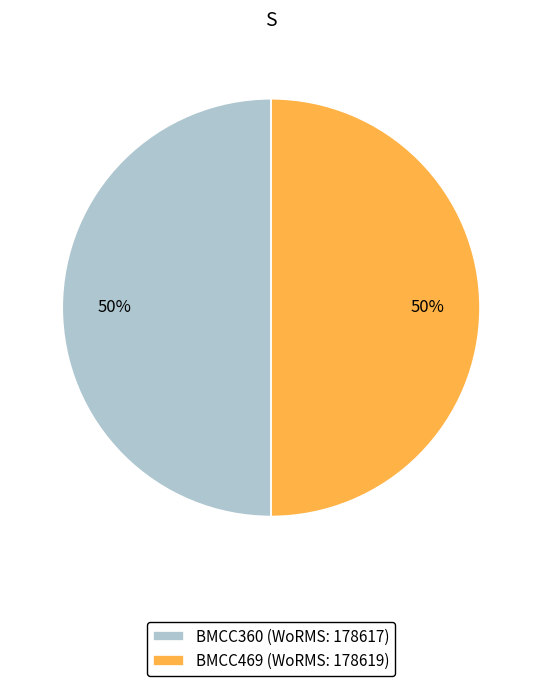

Approximately how many times larger is the value at BMCC360 compared to BMCC469?

1.0